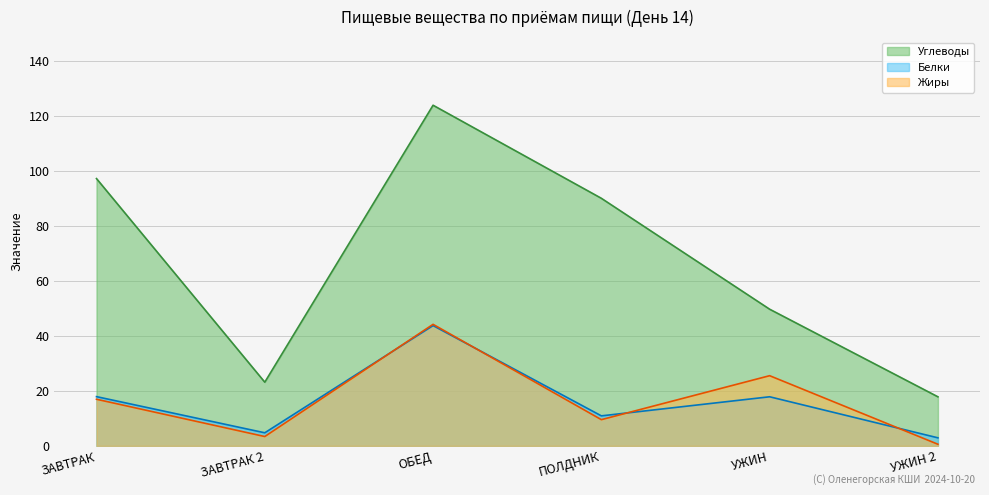

At which label does Белки first exceed 17?

ЗАВТРАК